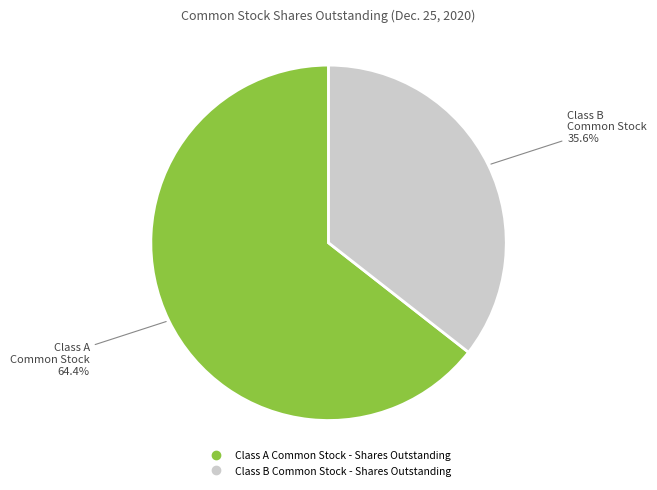

Is Class B Common Stock - Shares Outstanding the majority of the pie?

No